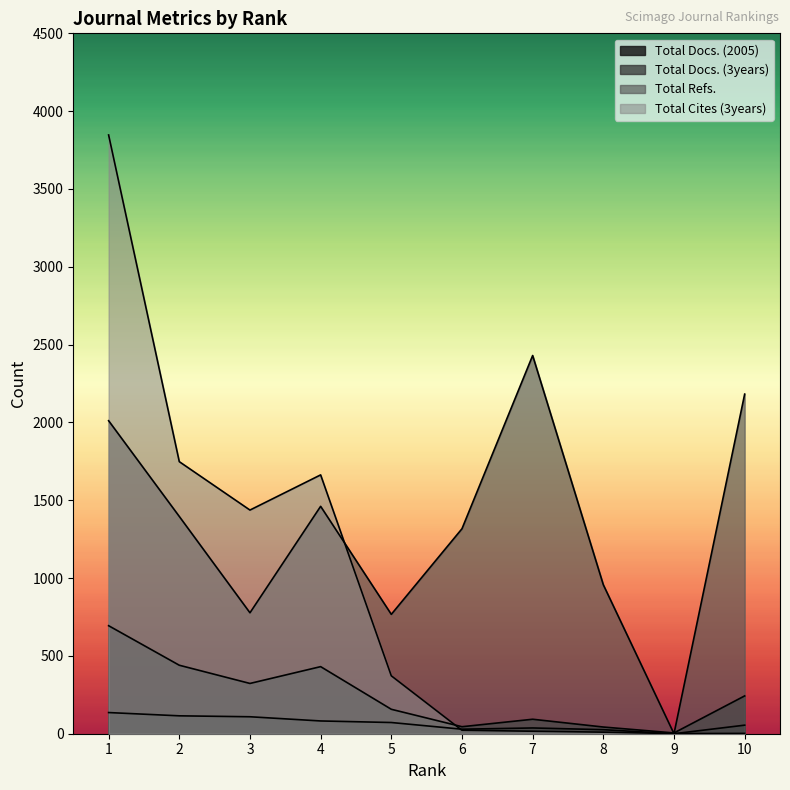

What is the sum of the Total Refs. values at 2 and 1?

3407